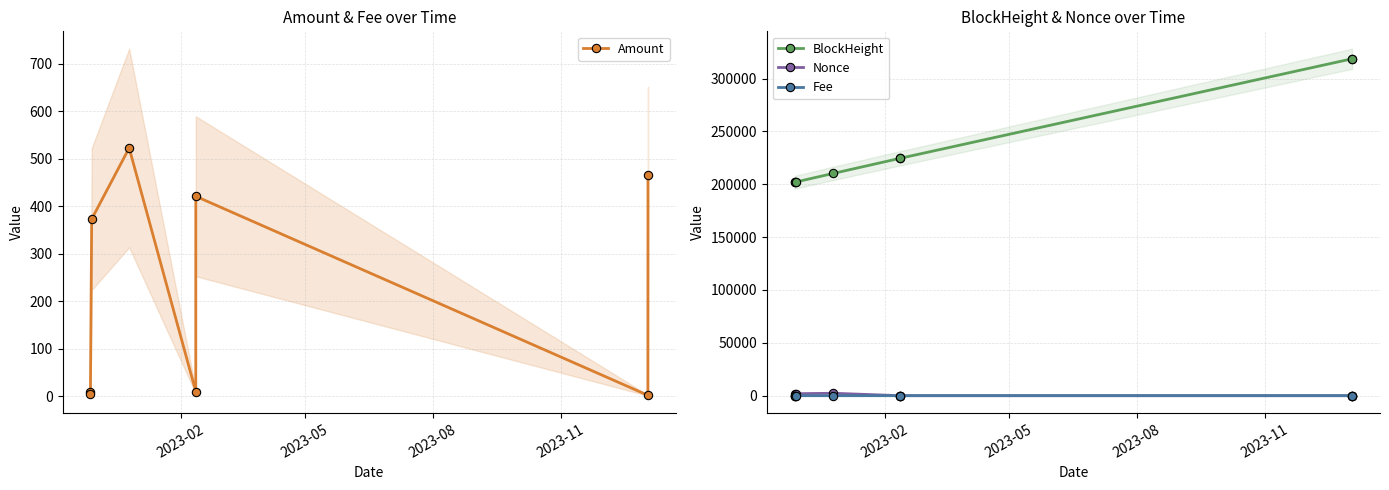

What is the minimum value for BlockHeight?

201831.0